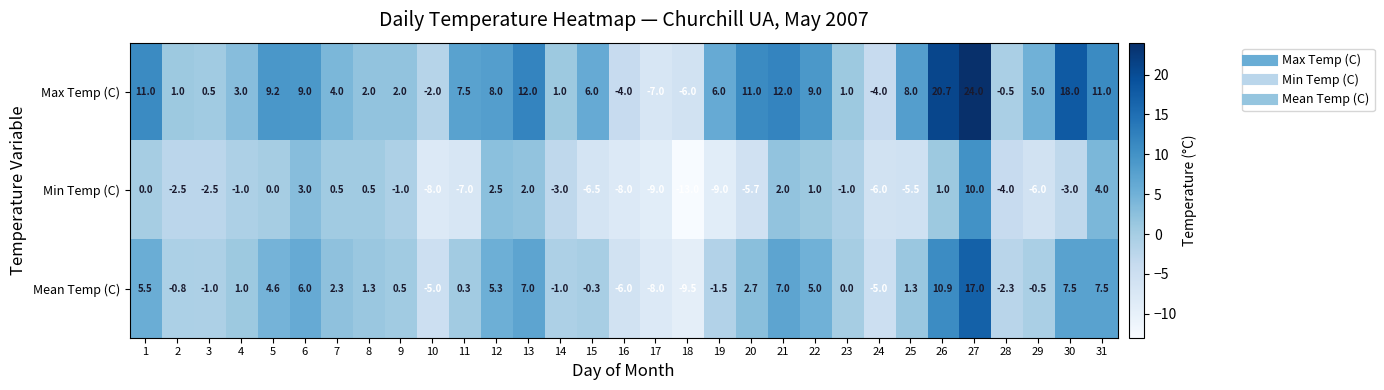

Read the Max Temp (C) value at 17.

-7.0